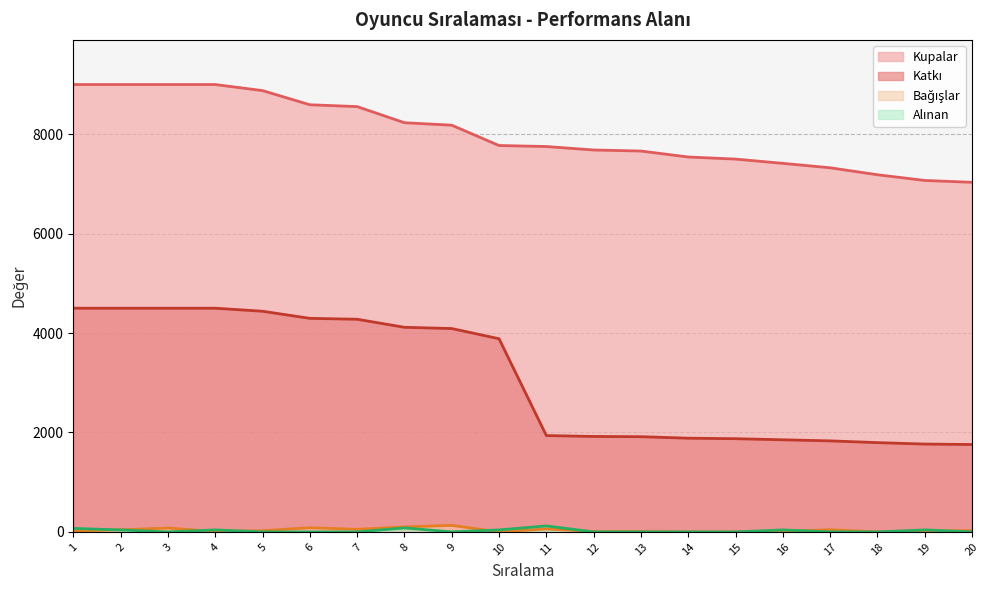

What is the difference between the Alınan values at 12 and 11?

120